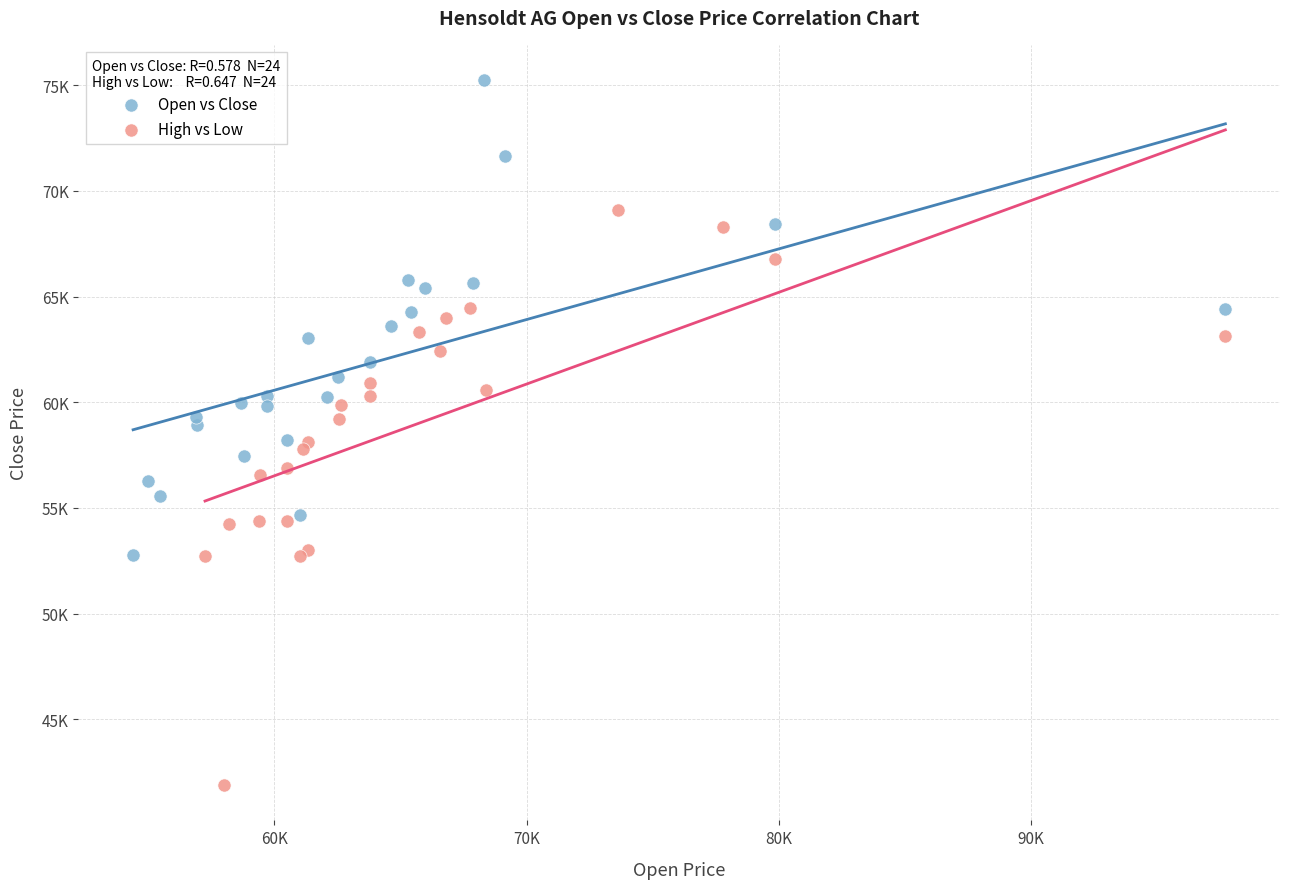

Which series contains the lowest Y value?

High vs Low